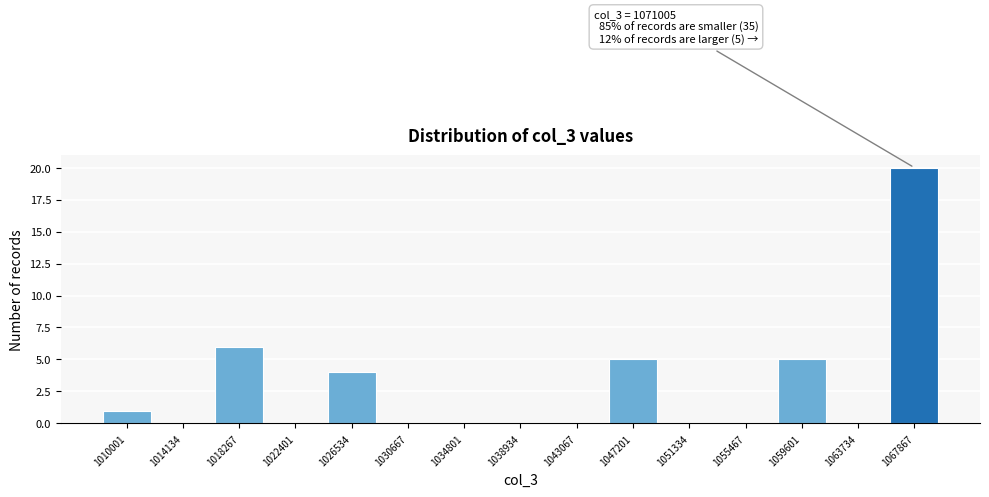

Reading left to right, extract all data points from this chart.

1010001=1	1014134=0	1018267=6	1022401=0	1026534=4	1030667=0	1034801=0	1038934=0	1043067=0	1047201=5	1051334=0	1055467=0	1059601=5	1063734=0	1067867=20